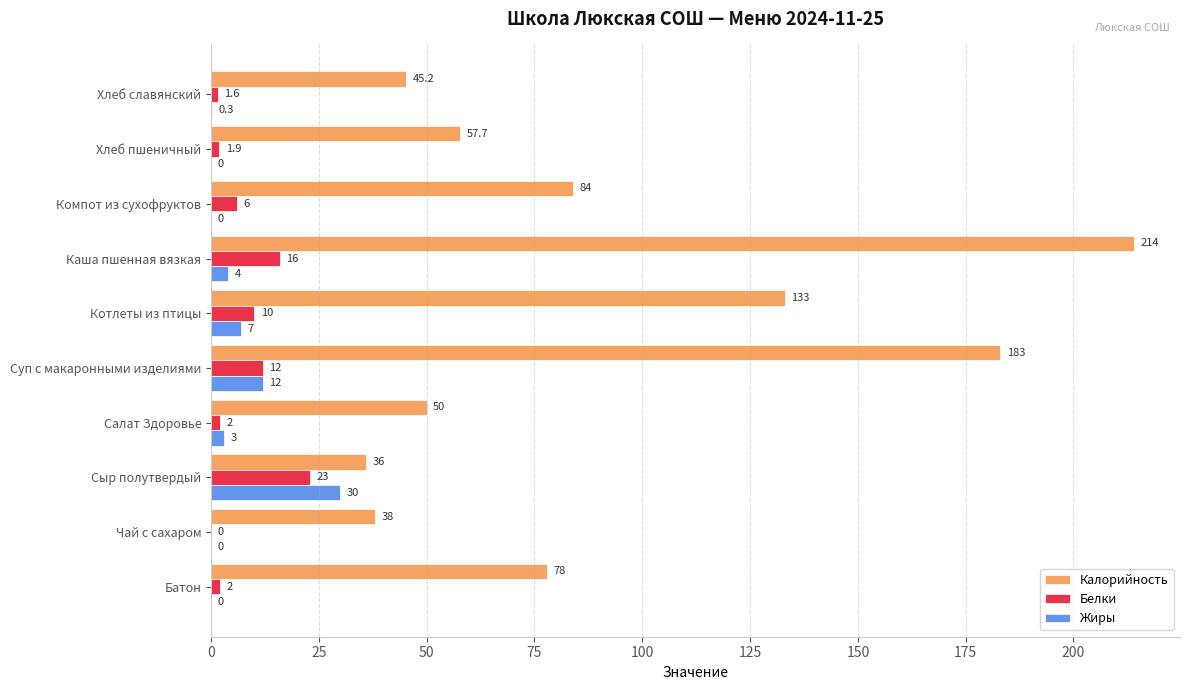

At which category is the sum across all series the highest?

Каша пшенная вязкая